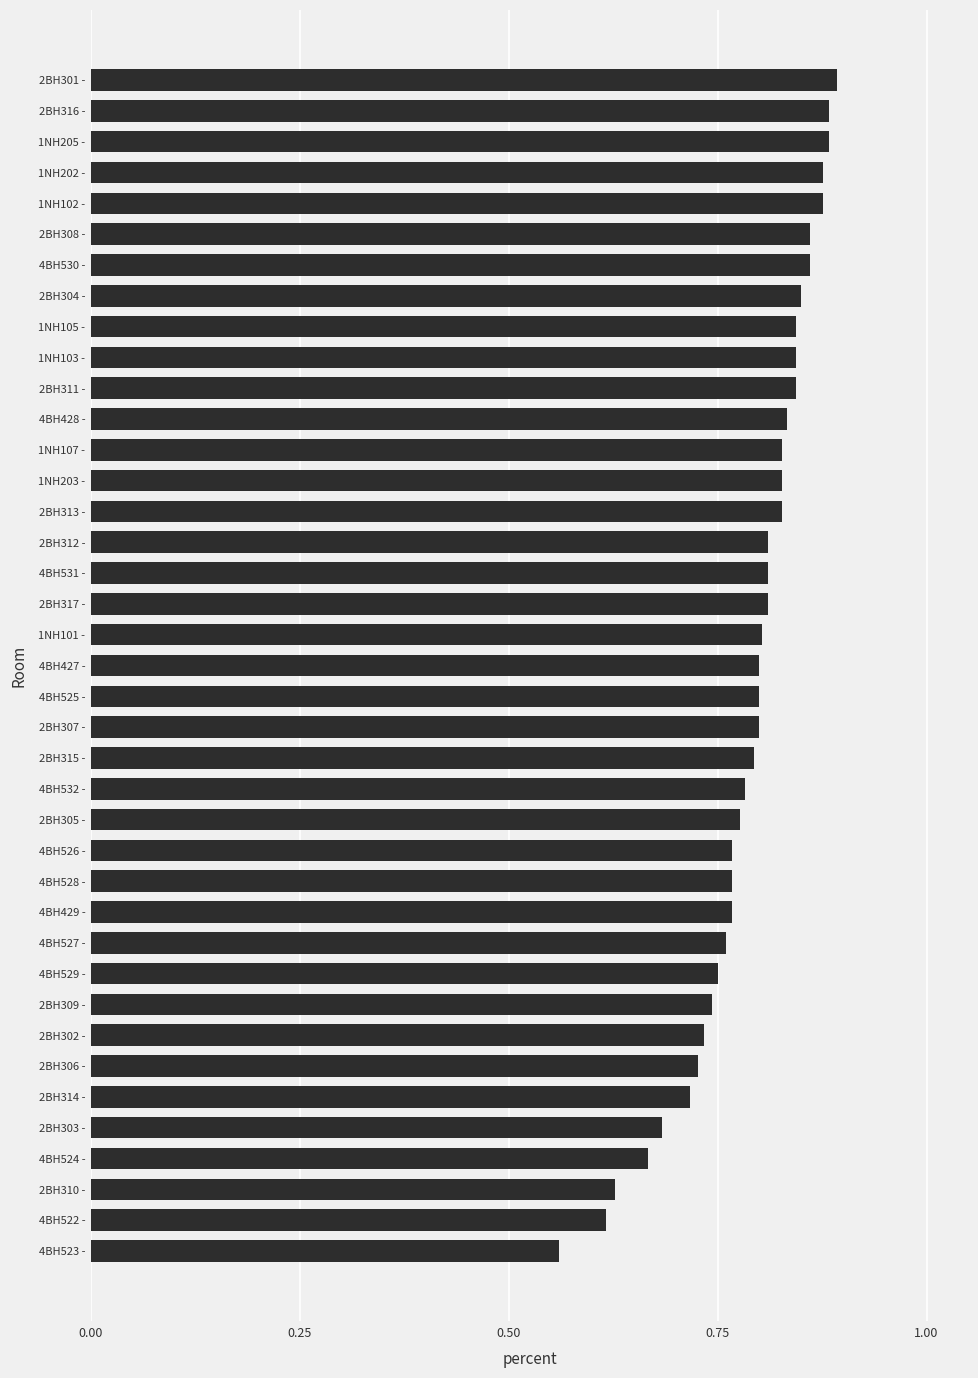

What is the difference between the second highest and minimum values?

0.3